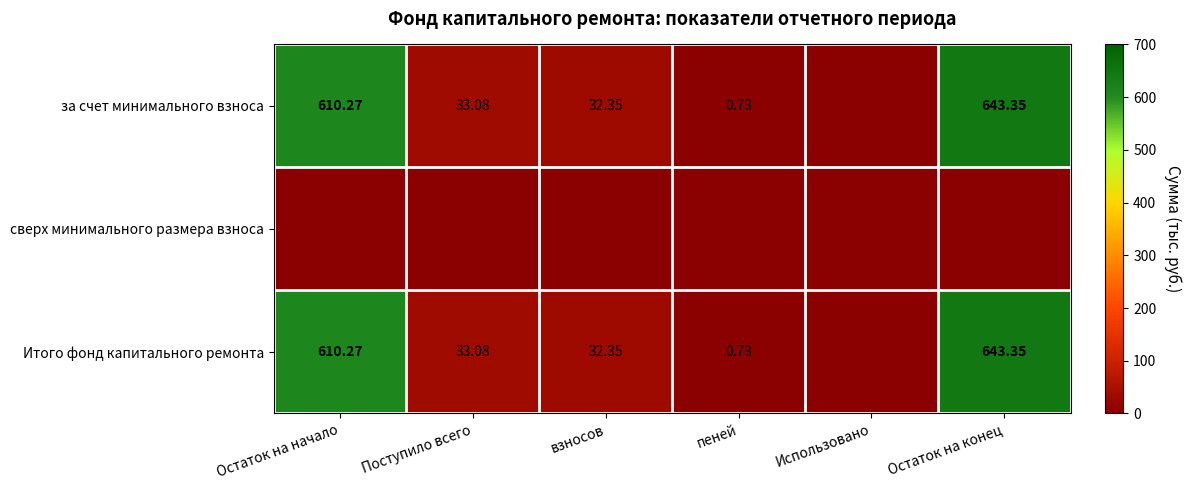

List the series in order of their peak value, lowest first.

сверх минимального размера взноса, за счет минимального взноса, Итого фонд капитального ремонта